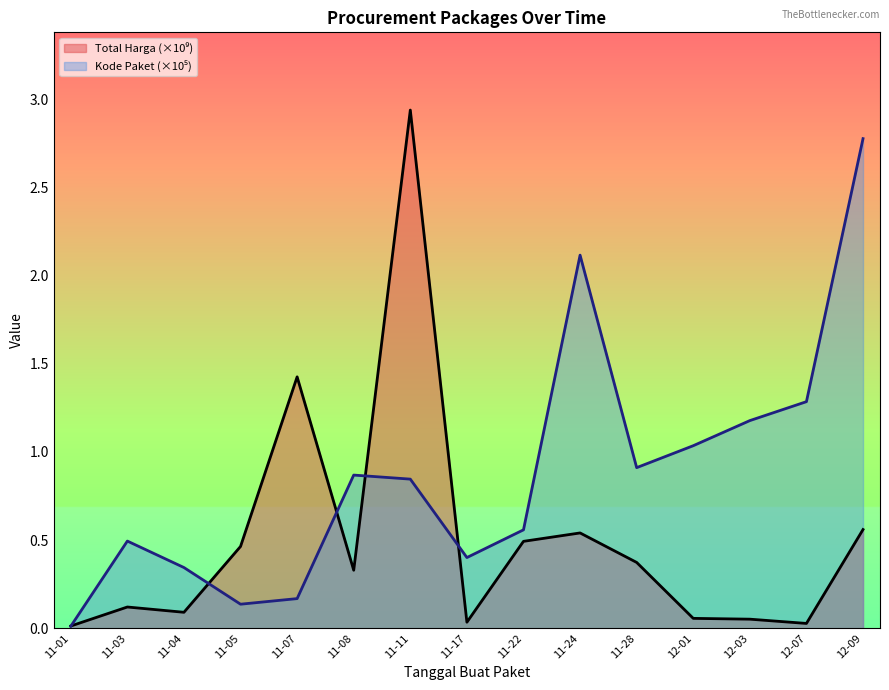

What is the label of the 11th point from the right?

11-07